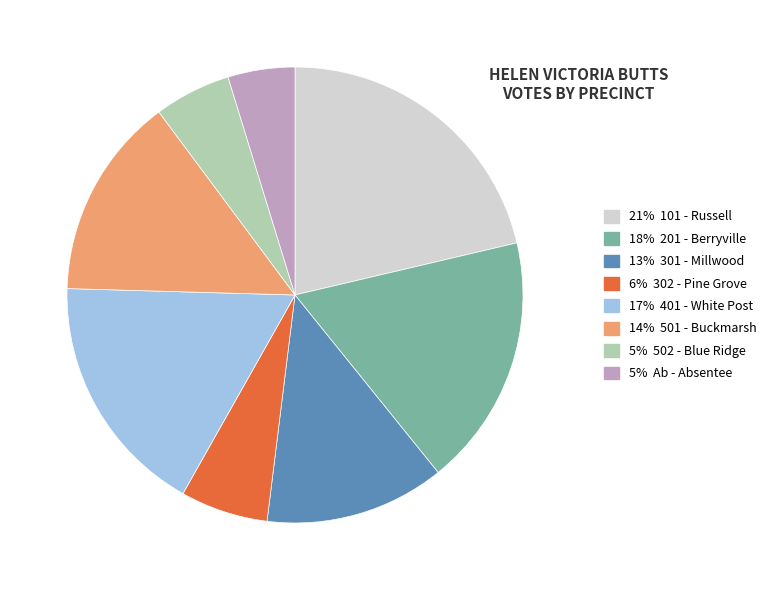

How many slices are in this pie chart?

8